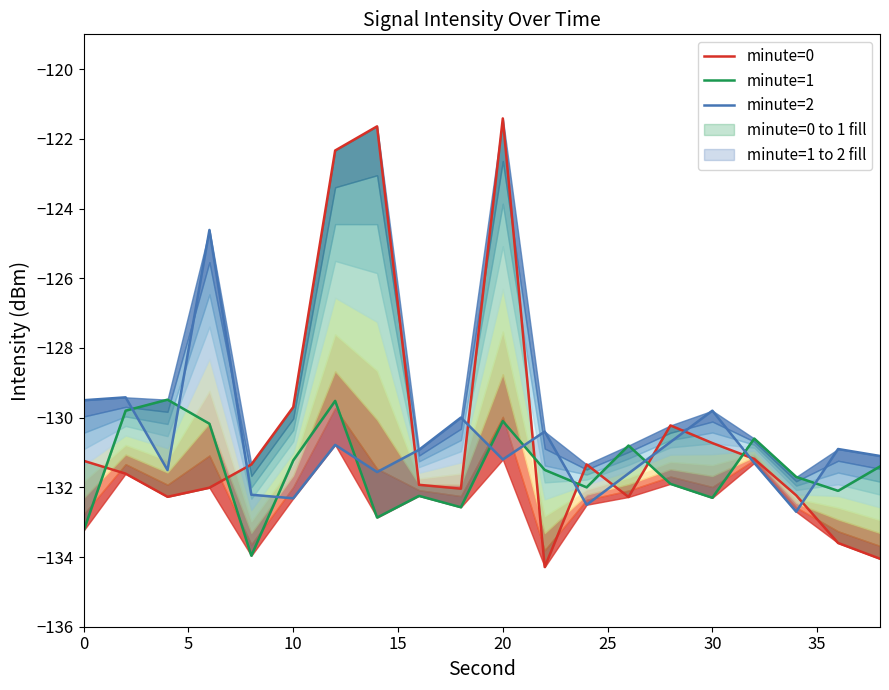

What is the difference between the highest and lowest values at 15?

7.4